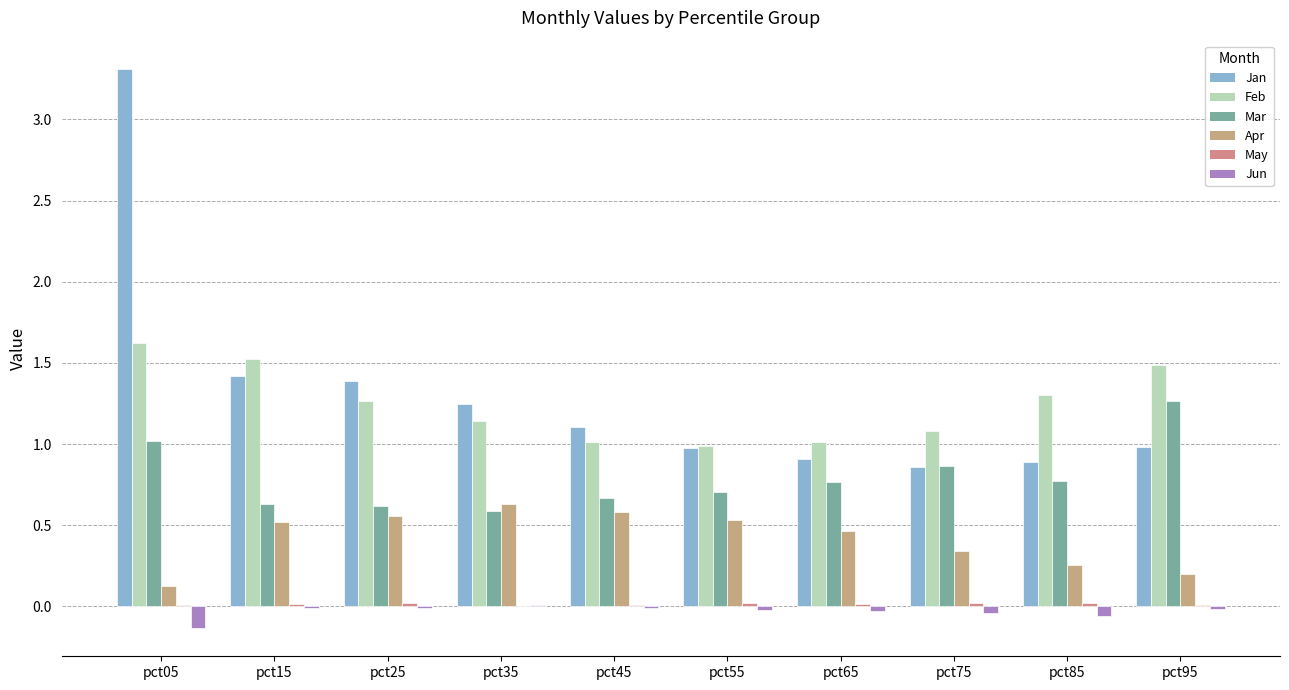

Reading left to right, transcribe all the data shown in this chart.

Jan: pct05=3.3	pct15=1.4	pct25=1.4	pct35=1.2	pct45=1.1	pct55=1.0	pct65=0.9	pct75=0.9	pct85=0.9	pct95=1.0
Feb: pct05=1.6	pct15=1.5	pct25=1.3	pct35=1.1	pct45=1.0	pct55=1.0	pct65=1.0	pct75=1.1	pct85=1.3	pct95=1.5
Mar: pct05=1.0	pct15=0.6	pct25=0.6	pct35=0.6	pct45=0.7	pct55=0.7	pct65=0.8	pct75=0.9	pct85=0.8	pct95=1.3
Apr: pct05=0.1	pct15=0.5	pct25=0.6	pct35=0.6	pct45=0.6	pct55=0.5	pct65=0.5	pct75=0.3	pct85=0.3	pct95=0.2
May: pct05=0.0	pct15=0.0	pct25=0.0	pct35=0.0	pct45=0.0	pct55=0.0	pct65=0.0	pct75=0.0	pct85=0.0	pct95=0.0
Jun: pct05=-0.1	pct15=-0.0	pct25=-0.0	pct35=0.0	pct45=-0.0	pct55=-0.0	pct65=-0.0	pct75=-0.0	pct85=-0.1	pct95=-0.0